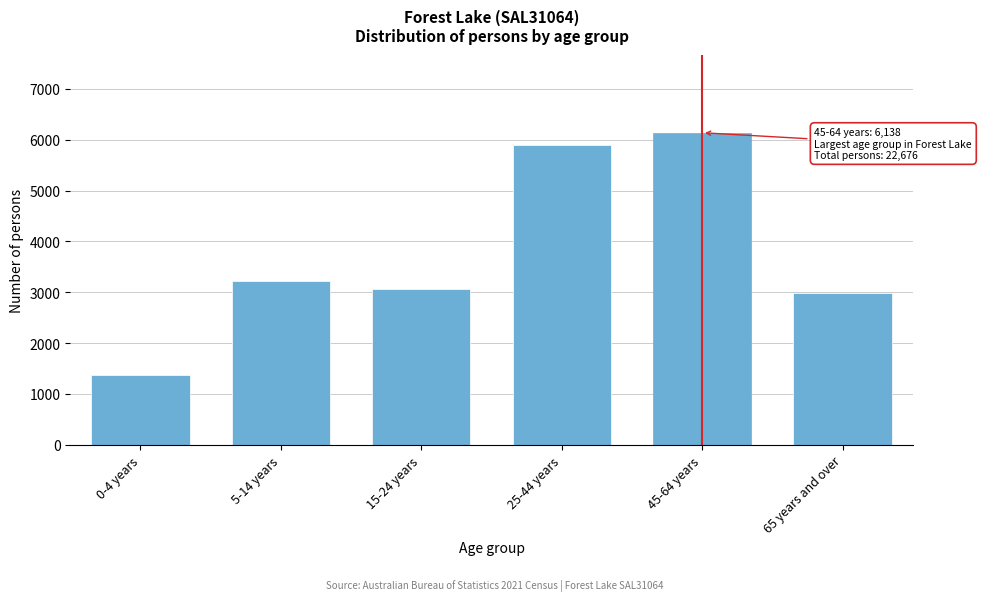

Reading right to left, transcribe all the data shown in this chart.

65 years and over=2983	45-64 years=6138	25-44 years=5906	15-24 years=3069	5-14 years=3218	0-4 years=1363